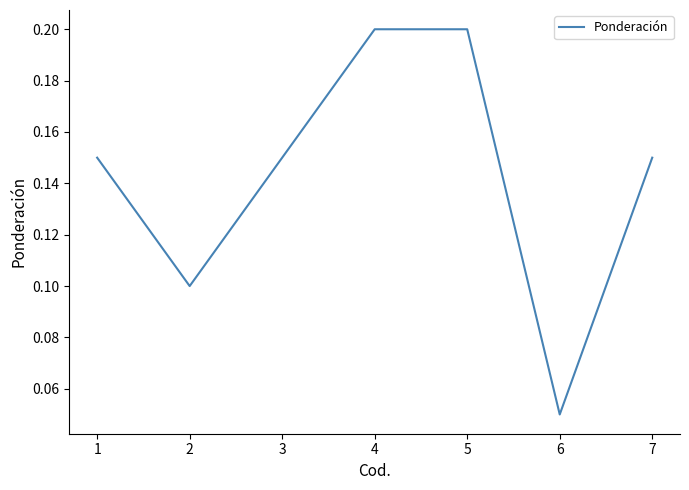

Where is the data nearest to the value 0?

6